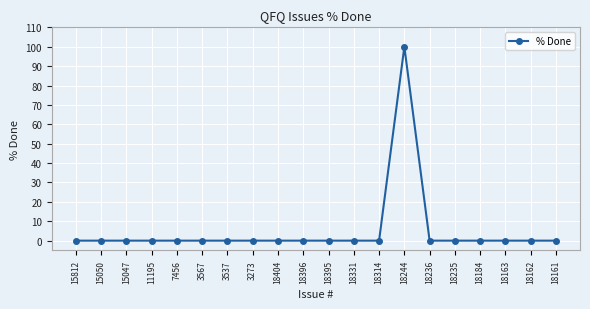

What is the greatest value displayed?

100